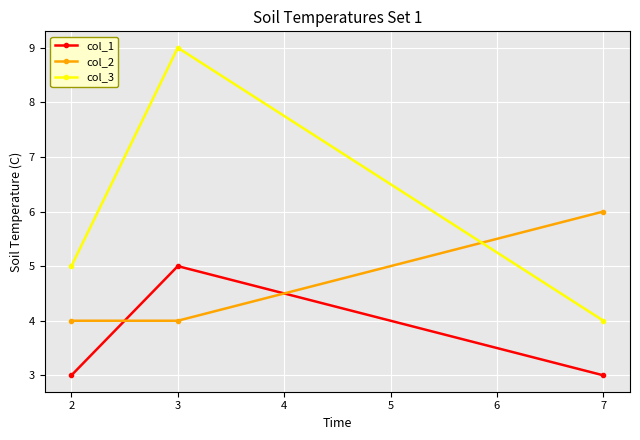

The value of col_1 at 3 is 2. True or false?

False